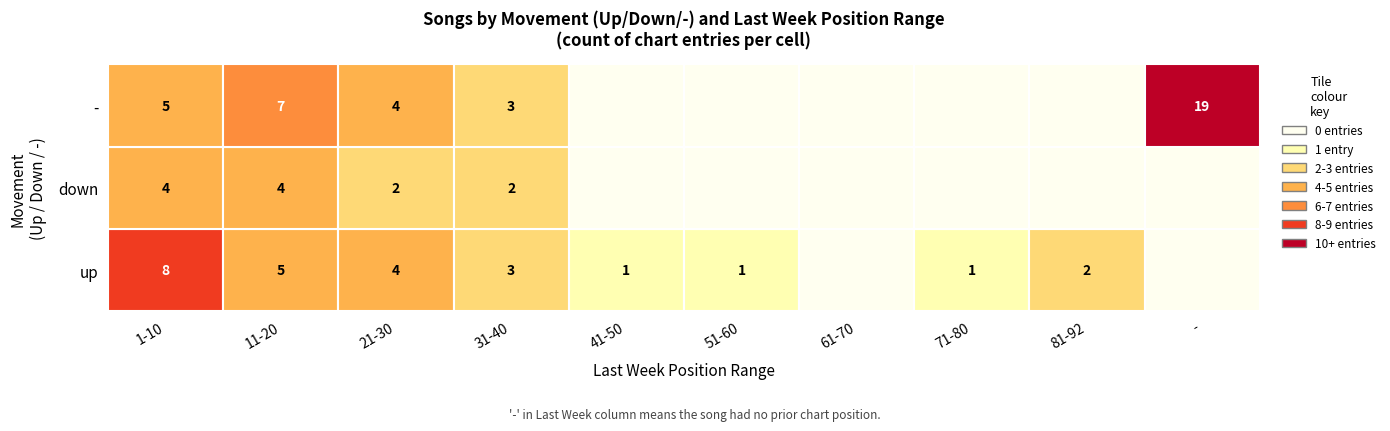

True or false: up has a value of 5 at 11-20.

True